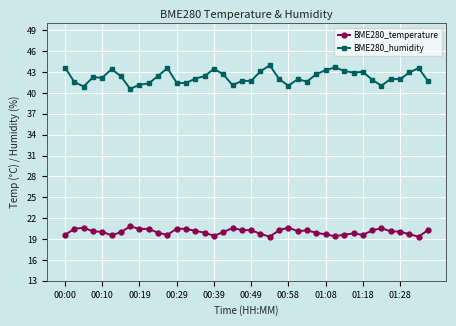

True or false: BME280_temperature and BME280_humidity intersect in this chart.

False